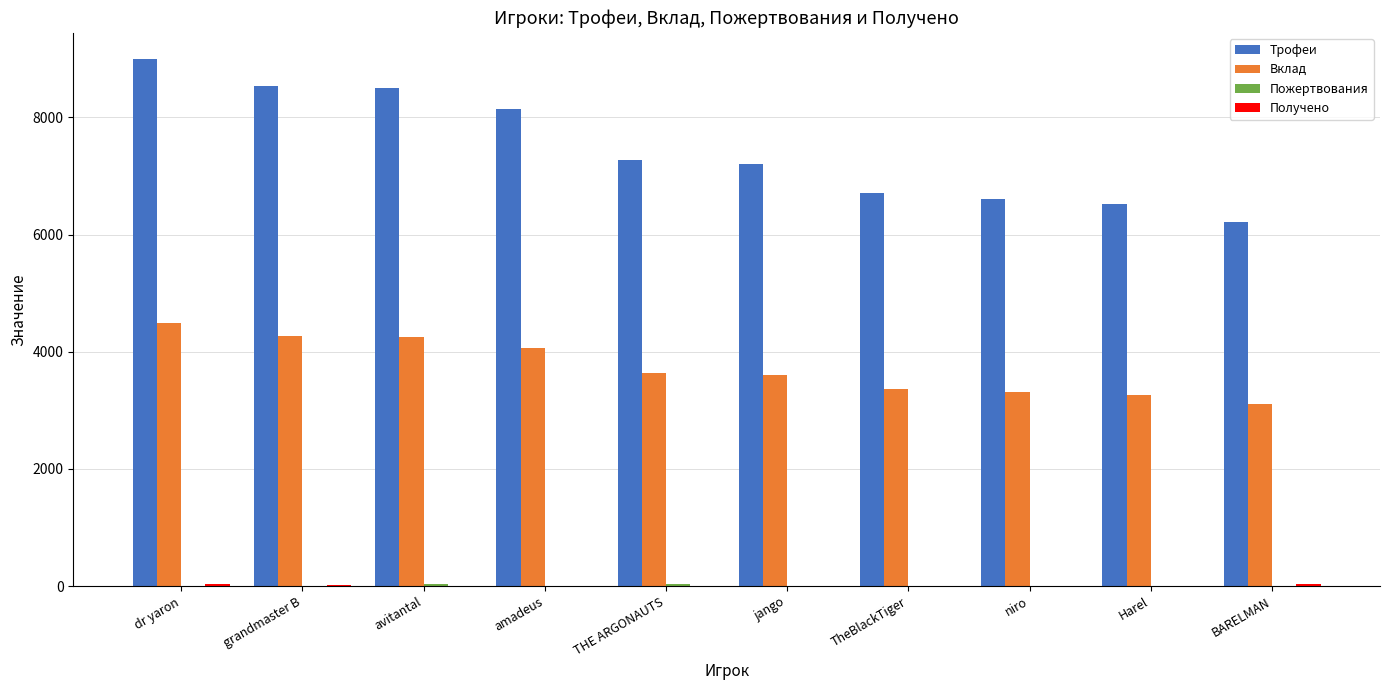

What is the total value across all series at grandmaster B?

12825